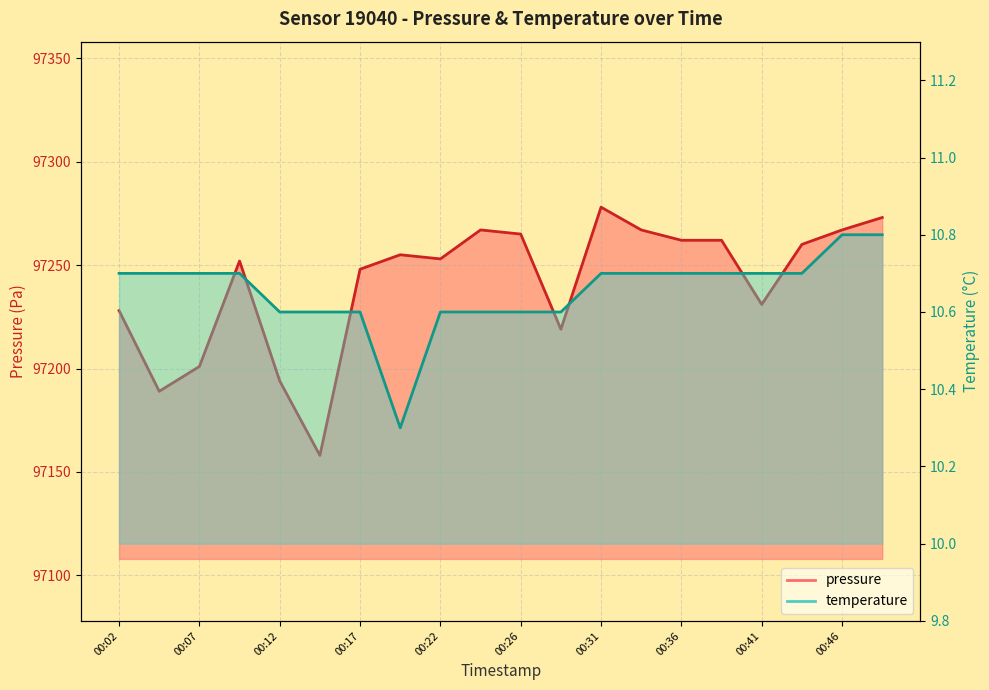

How many temperature values are between 10 and 11?

20